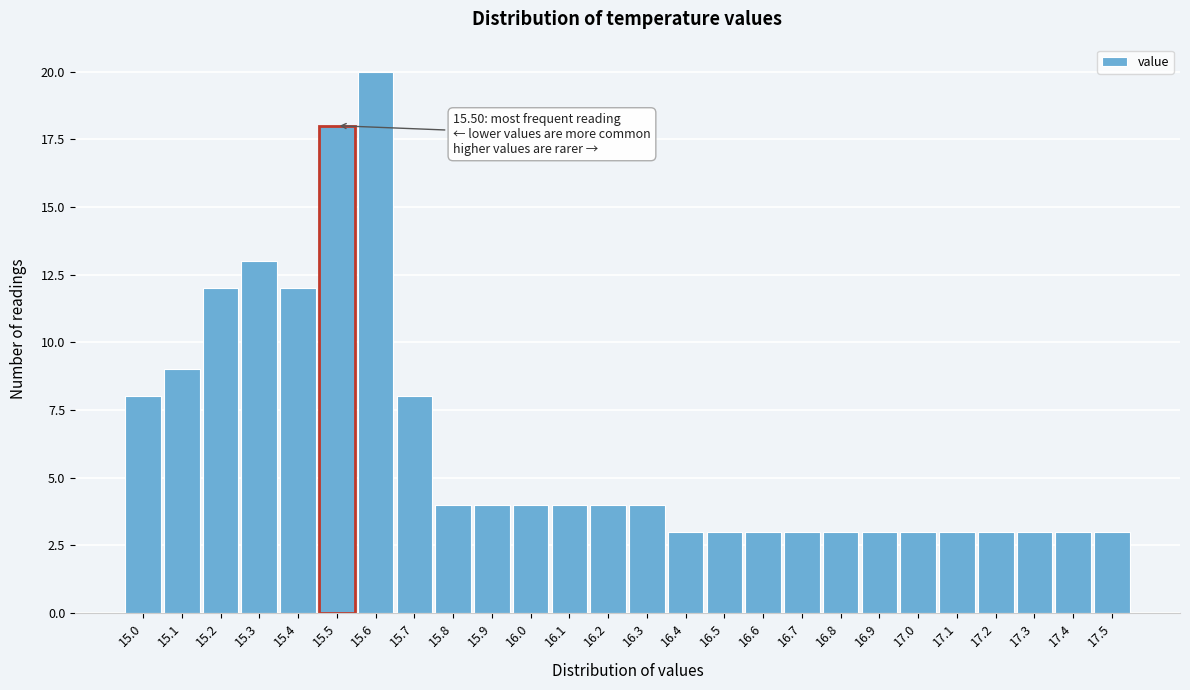

Which range on the x-axis has the tallest bar?

15.55 to 15.65